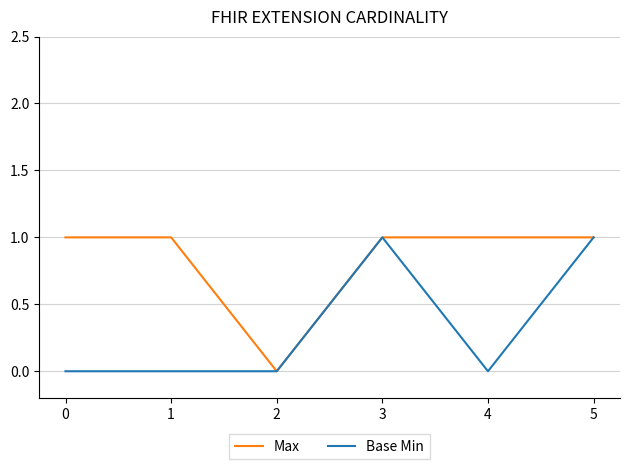

Which series has the largest total across all categories?

Max